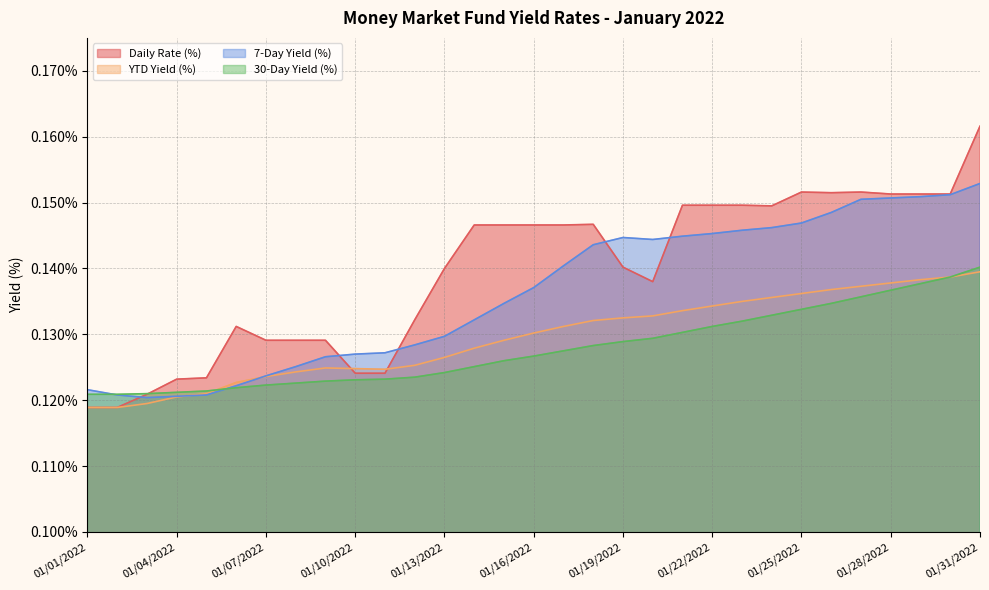

Which category has the lowest value in the 30-Day Yield (%) series?

01/01/2022